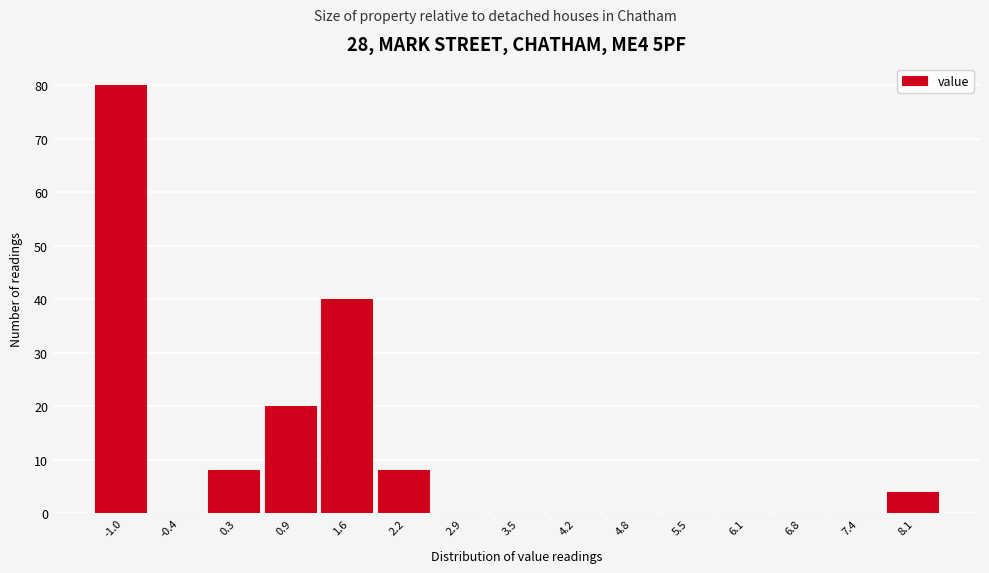

Reading left to right, what are all the values shown in this chart?

-1.0=80	-0.4=0	0.3=8	0.9=20	1.6=40	2.2=8	2.9=0	3.5=0	4.2=0	4.8=0	5.5=0	6.1=0	6.8=0	7.4=0	8.1=4